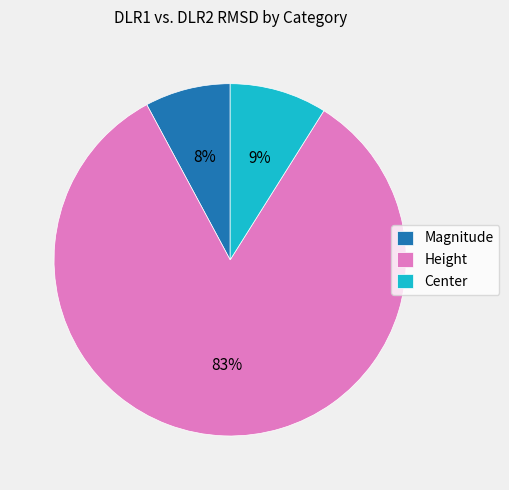

To the nearest percent, what percentage of the pie is Magnitude?

8%